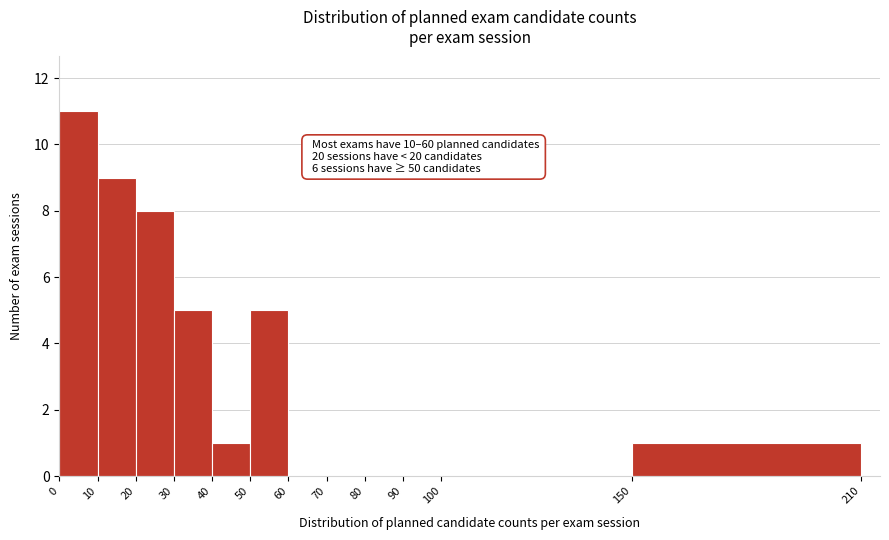

Over which range of the x-axis is the bar tallest?

0 to 10